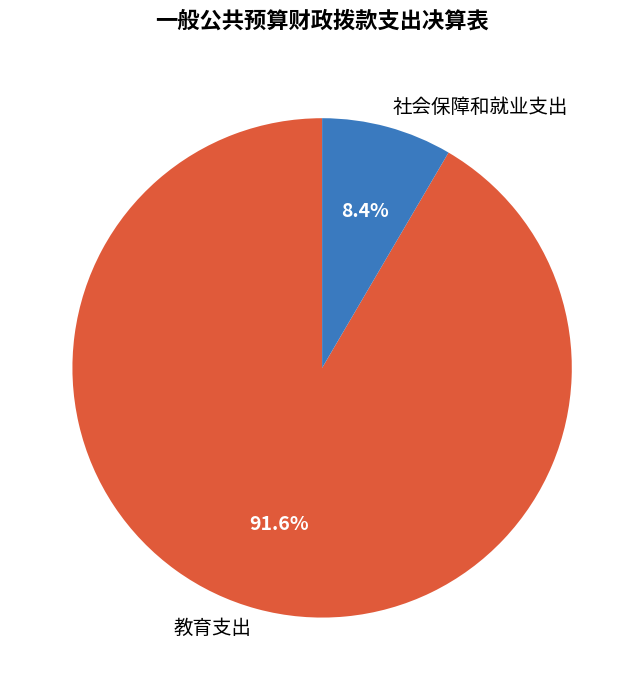

What is the majority slice?

教育支出